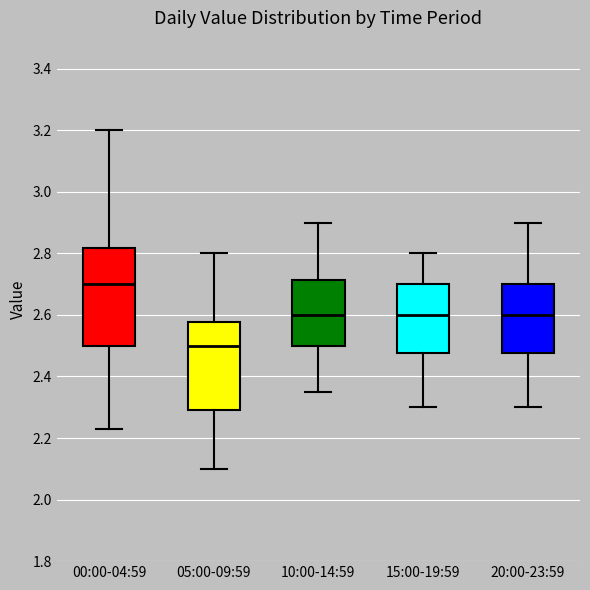

Reading left to right, transcribe this box plot: for each box, give where its median line is, the range the box spans, and where its two whiskers end, as read against the y-axis. The values are not printed on the chart, so give them approximately, as read against the axis.

00:00-04:59: median 2.70, box 2.50 to 2.82, whiskers 2.24 to 3.20
05:00-09:59: median 2.50, box 2.30 to 2.58, whiskers 2.10 to 2.80
10:00-14:59: median 2.60, box 2.50 to 2.72, whiskers 2.36 to 2.90
15:00-19:59: median 2.60, box 2.48 to 2.70, whiskers 2.30 to 2.80
20:00-23:59: median 2.60, box 2.48 to 2.70, whiskers 2.30 to 2.90